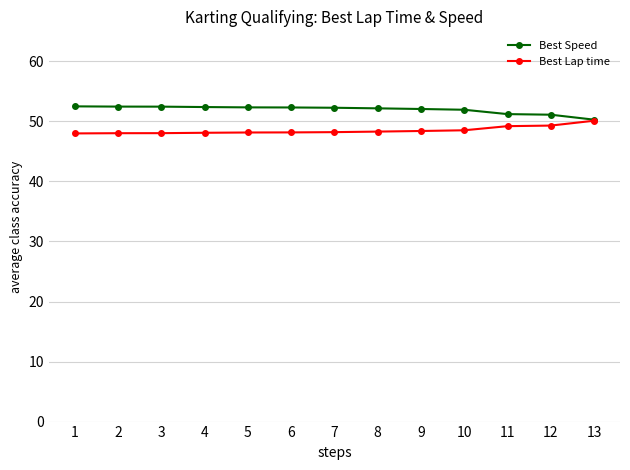

True or false: Best Speed has a value of 51.1 at 12.

True